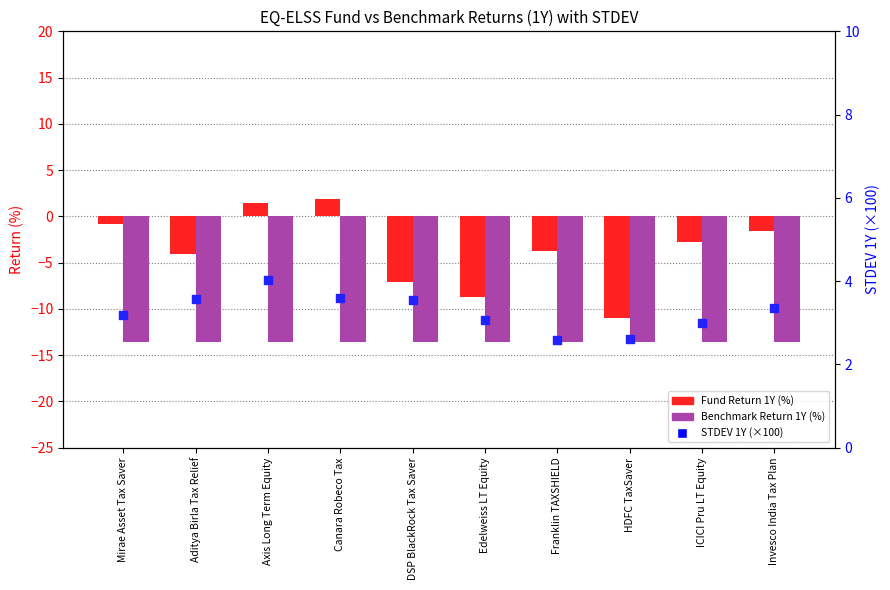

What are all the series names shown in the legend?

Fund Return 1Y (%), Benchmark Return 1Y (%), STDEV 1Y (×100)